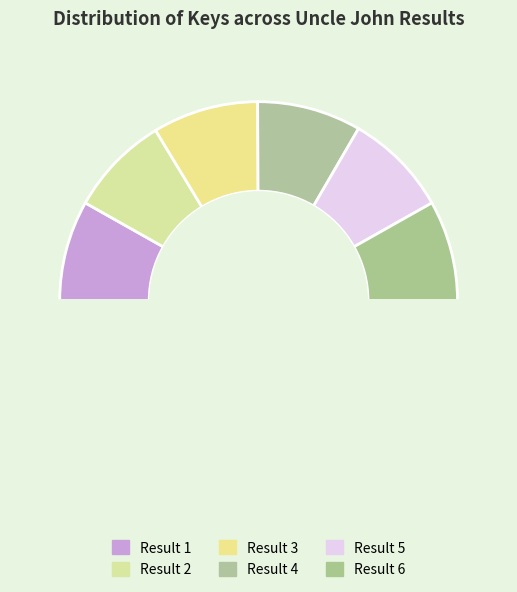

How many segments does this pie chart have?

7